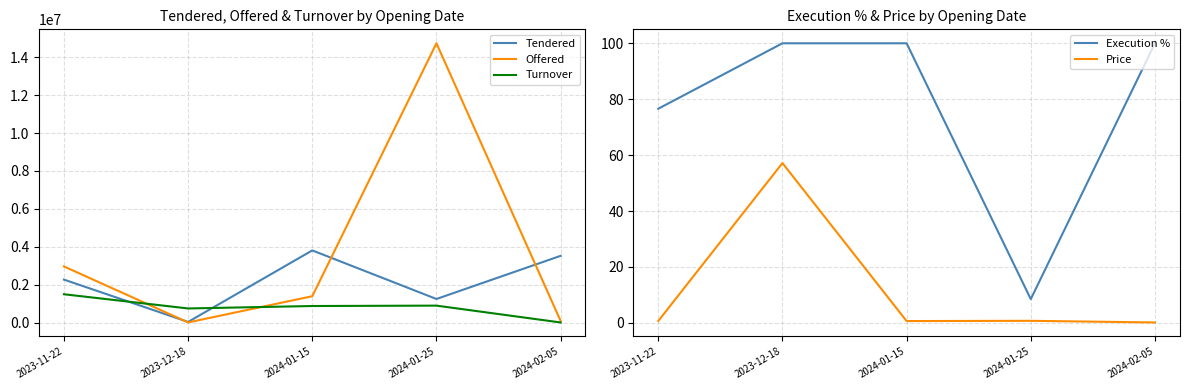

How many values in the Offered series are below 1396326?

2